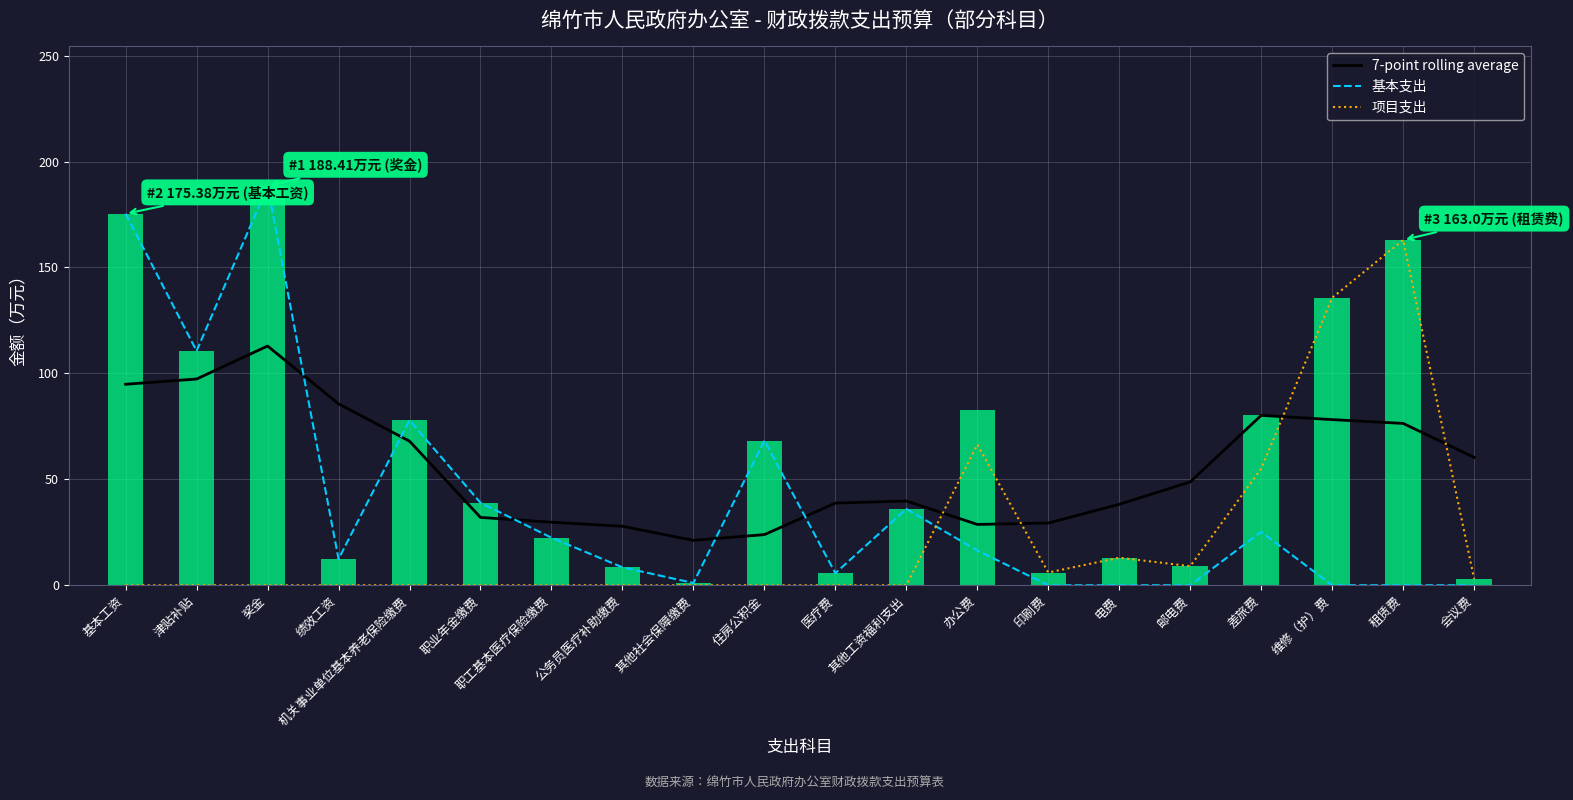

What is the average value of the 7-point rolling average series?

55.6